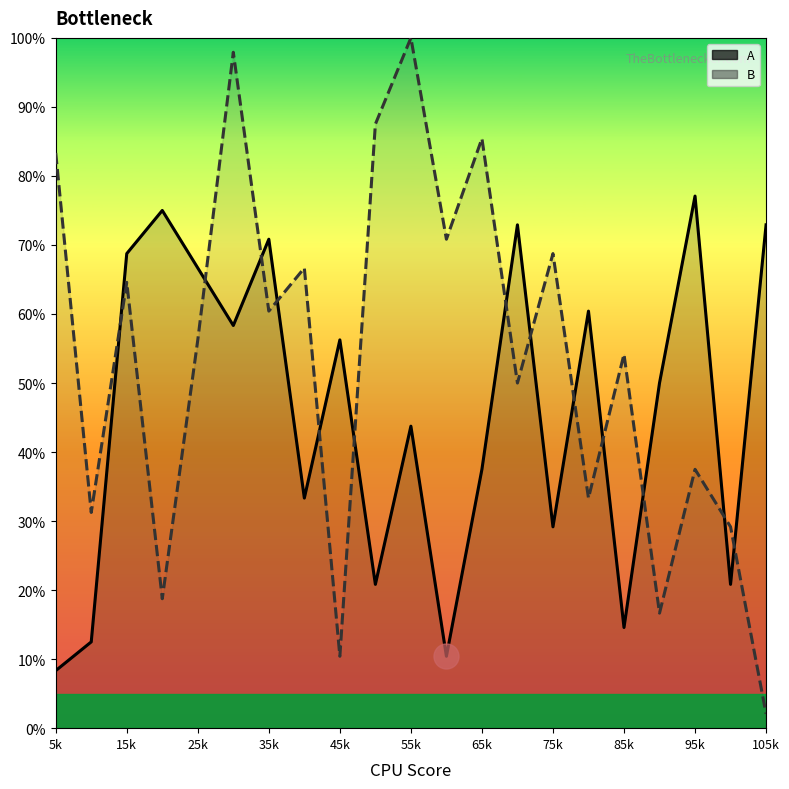

How many interior local valleys does the B series have?

8